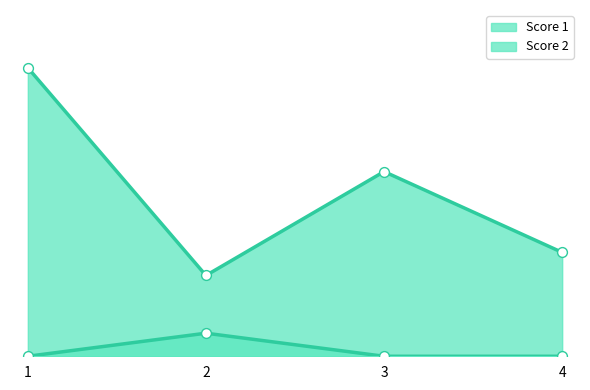

Which series has the largest total across all categories?

Score 1